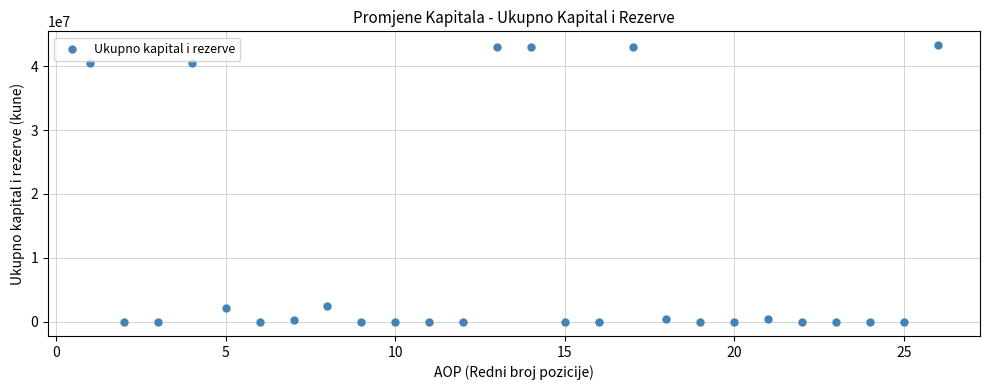

What is the range of X values (max minus min)?

25